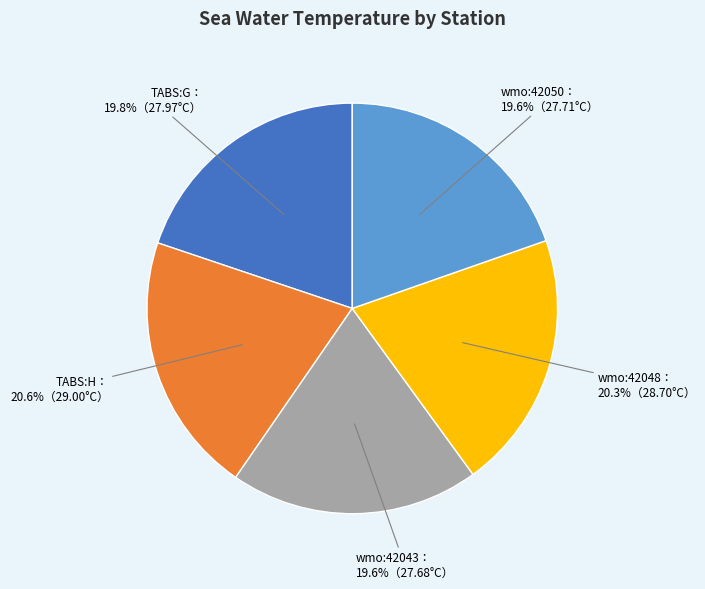

Does any single category account for the majority?

No